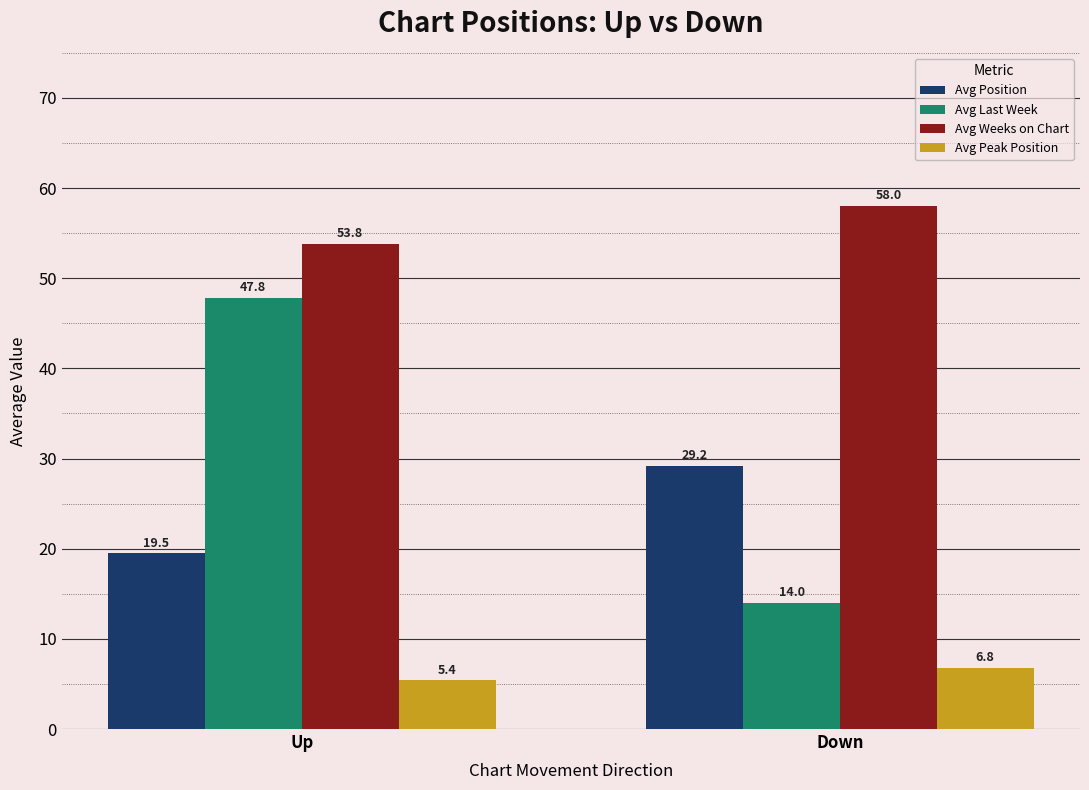

Between Up and Down, which series saw the biggest shift?

Avg Last Week